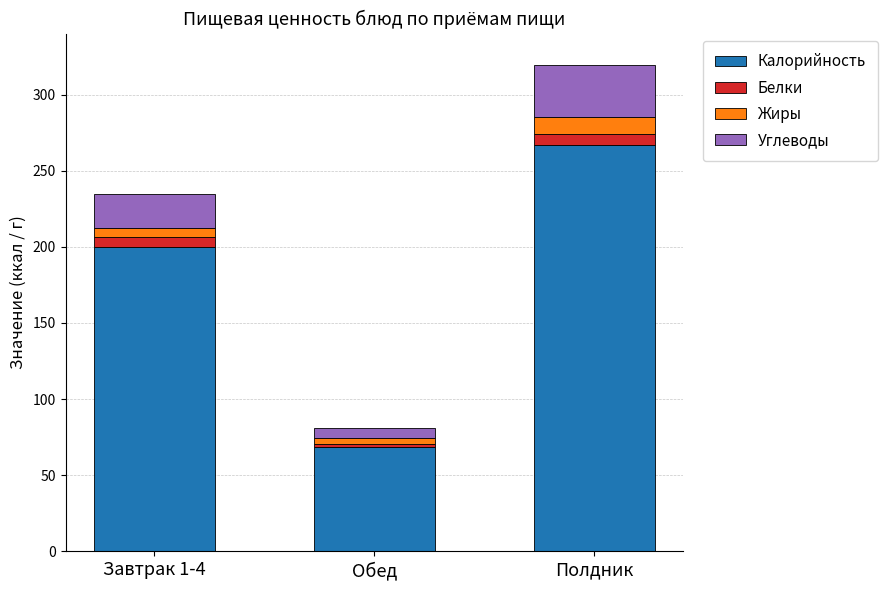

What is the total value across all series at Полдник?

319.1